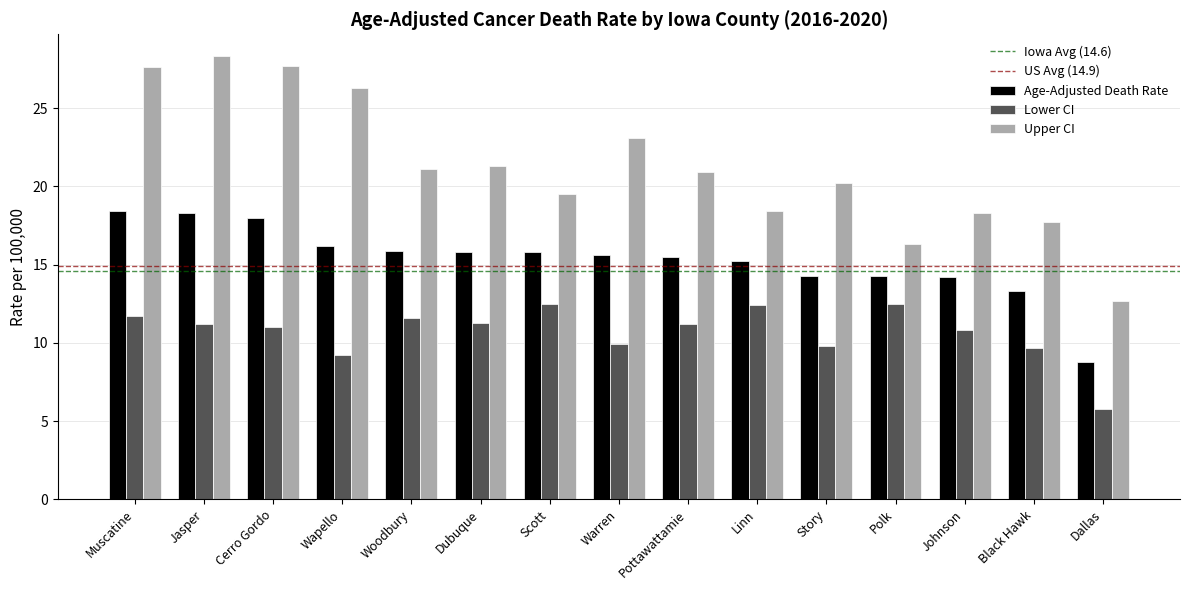

At which category does the chart reach its peak across all series?

Jasper